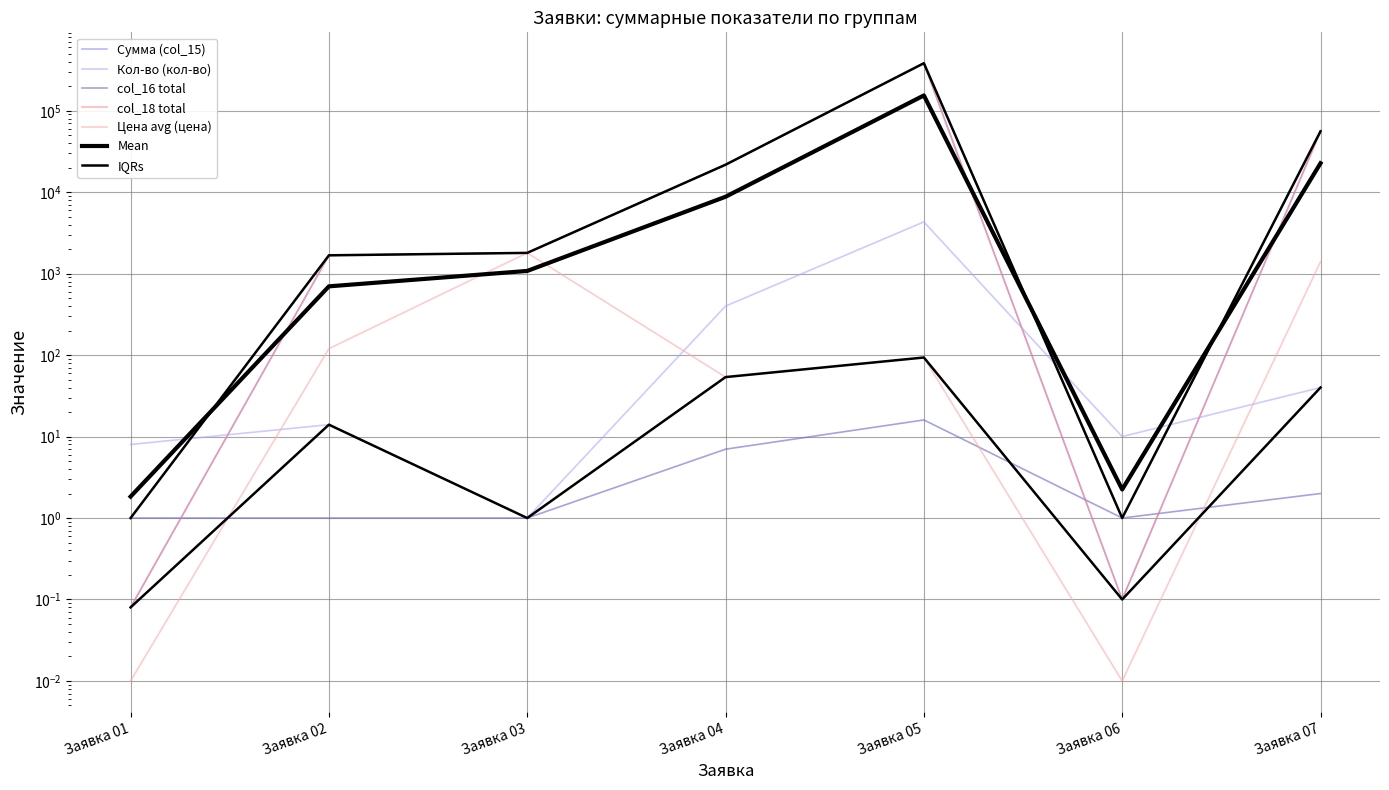

The col_18 total series shows 1800.0 at Заявка 03. True or false?

True